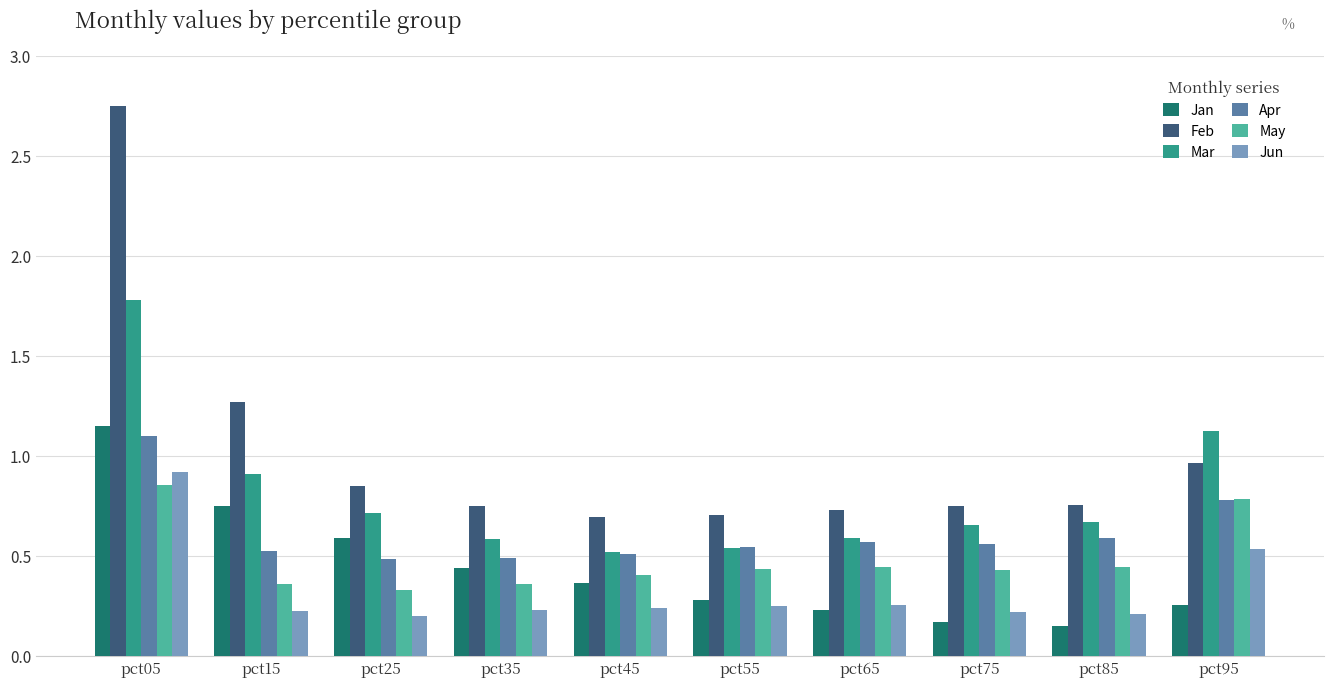

At which label does Apr reach its peak?

pct05